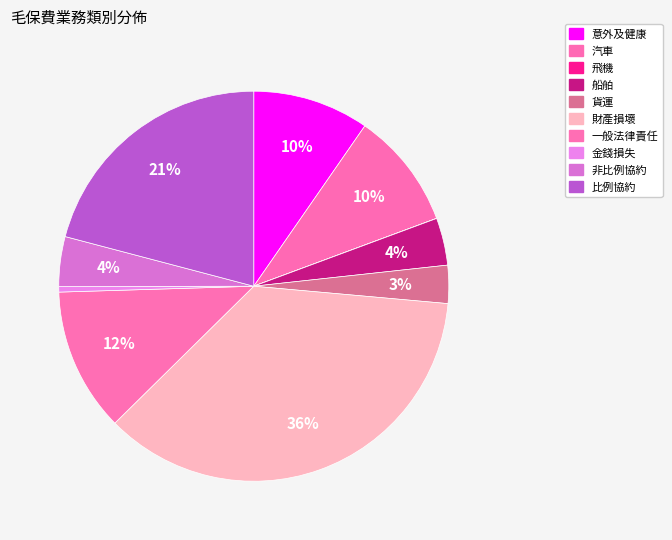

Is 意外及健康 the majority of the pie?

No